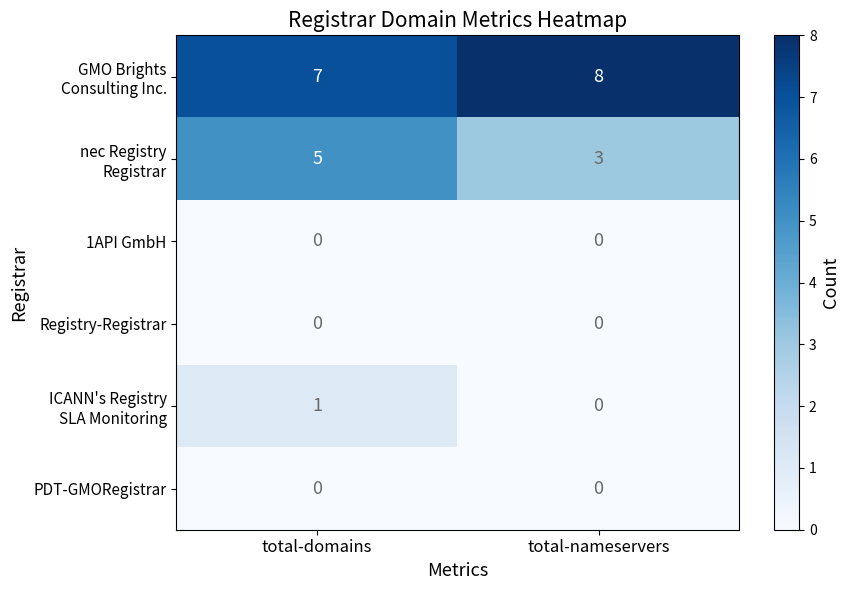

Which category has the highest value across all series?

total-nameservers